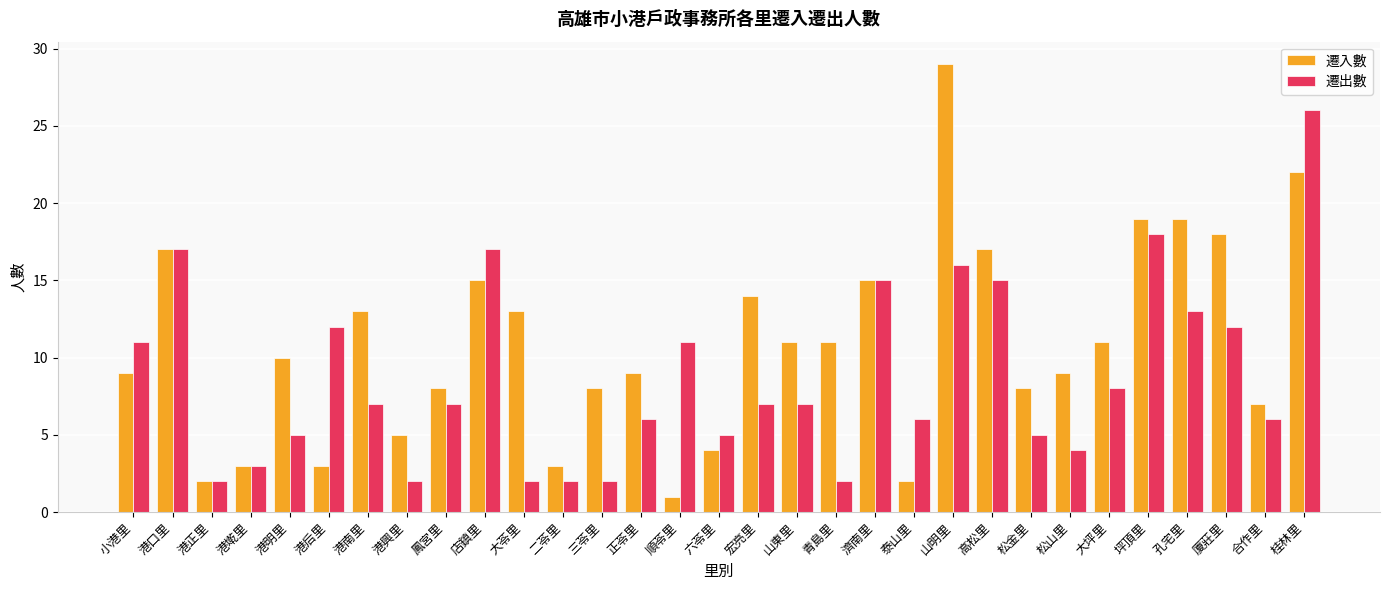

Rank the series at 大坪里 from highest to lowest value.

遷入數, 遷出數